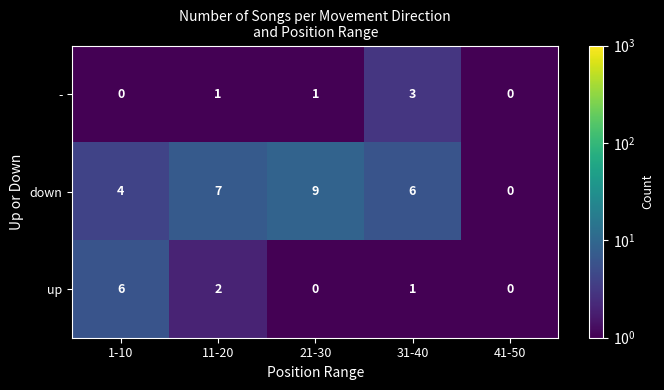

How many data points does each series have?

5